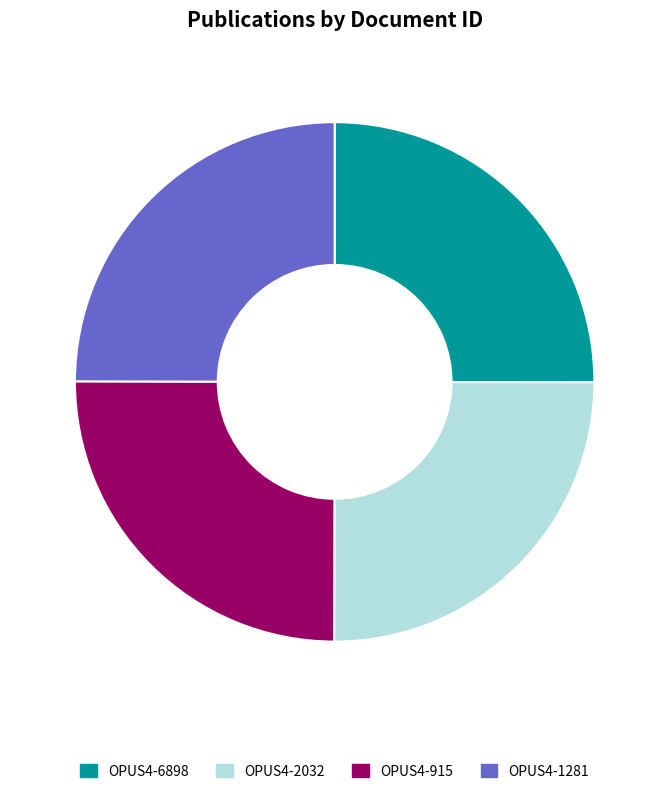

What is the ratio of the value at OPUS4-2032 to the value at OPUS4-1281?

1.0